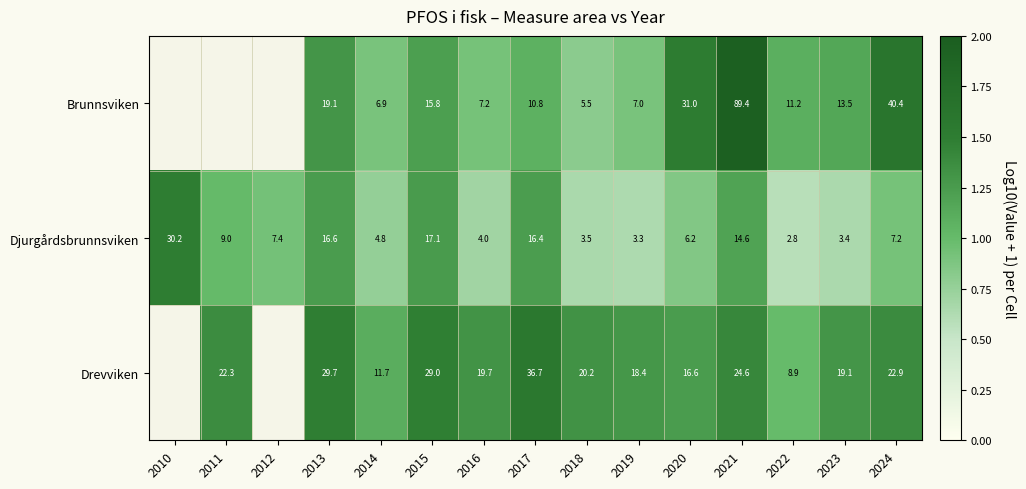

Between 2014 and 2021, which series saw the biggest shift?

Brunnsviken